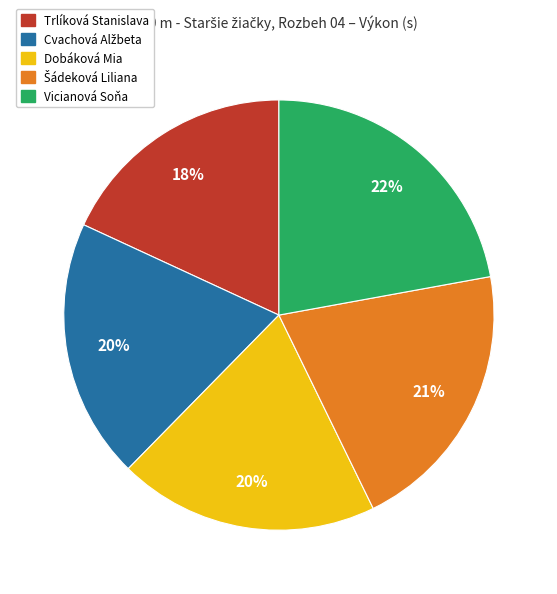

Is there a majority slice in this chart?

No